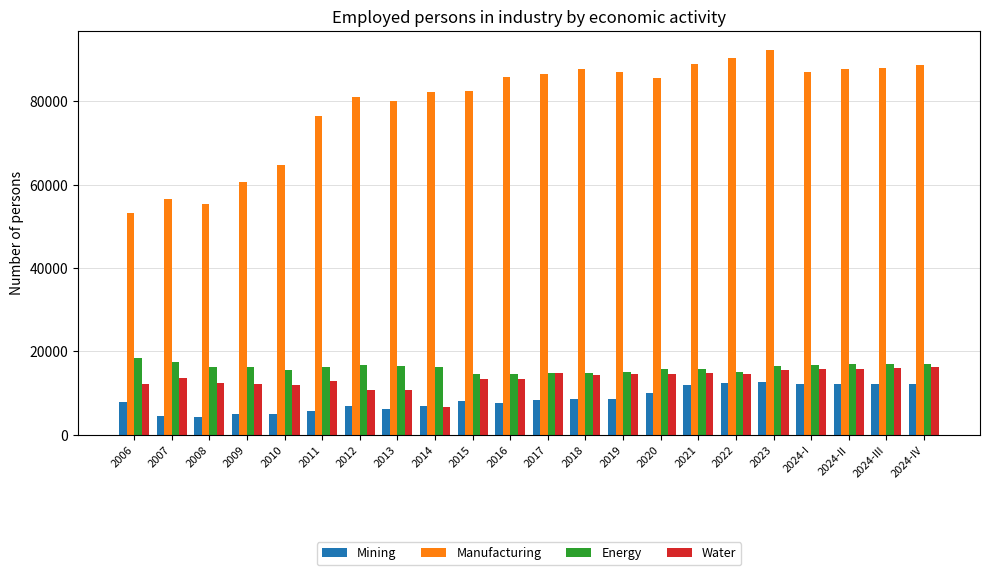

What value does the Manufacturing series have at 2013, to the nearest 50?

80050